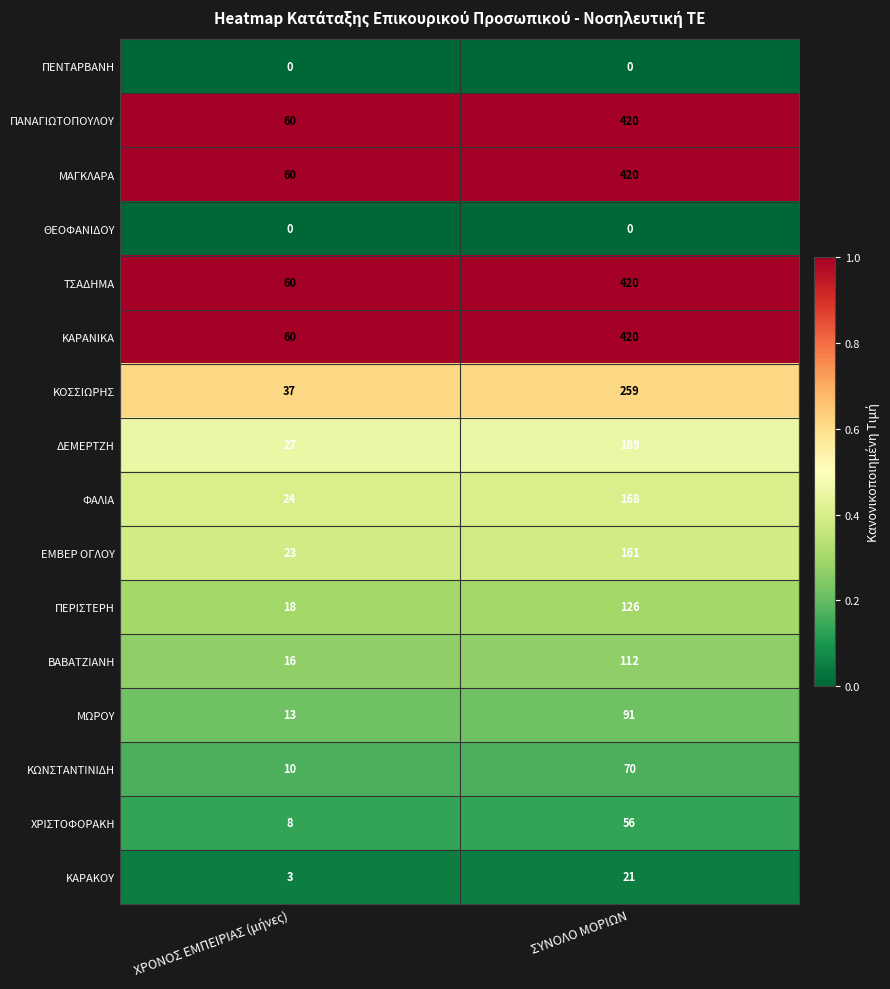

Is the value of ΚΩΝΣΤΑΝΤΙΝΙΔΗ at ΣΥΝΟΛΟ ΜΟΡΙΩΝ greater than the value of ΕΜΒΕΡ ΟΓΛΟΥ at ΣΥΝΟΛΟ ΜΟΡΙΩΝ?

No